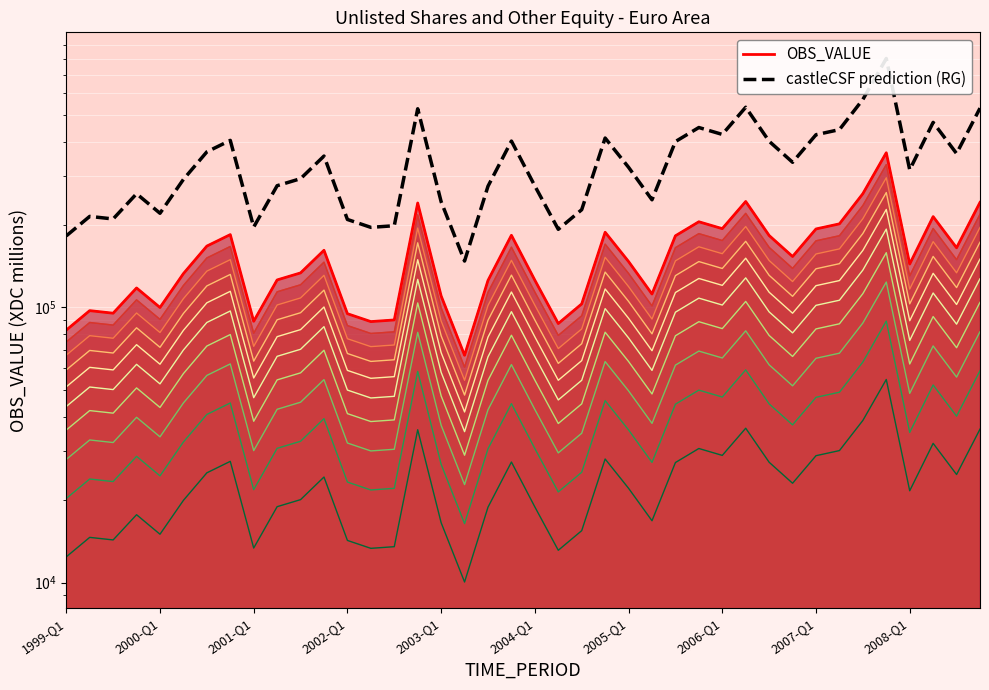

Rank the series by their average value, from highest to lowest.

castleCSF prediction (RG), OBS_VALUE